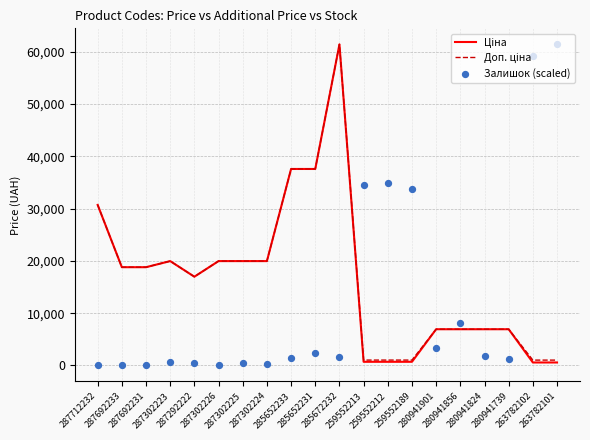

Which series has the largest total across all categories?

Доп. ціна